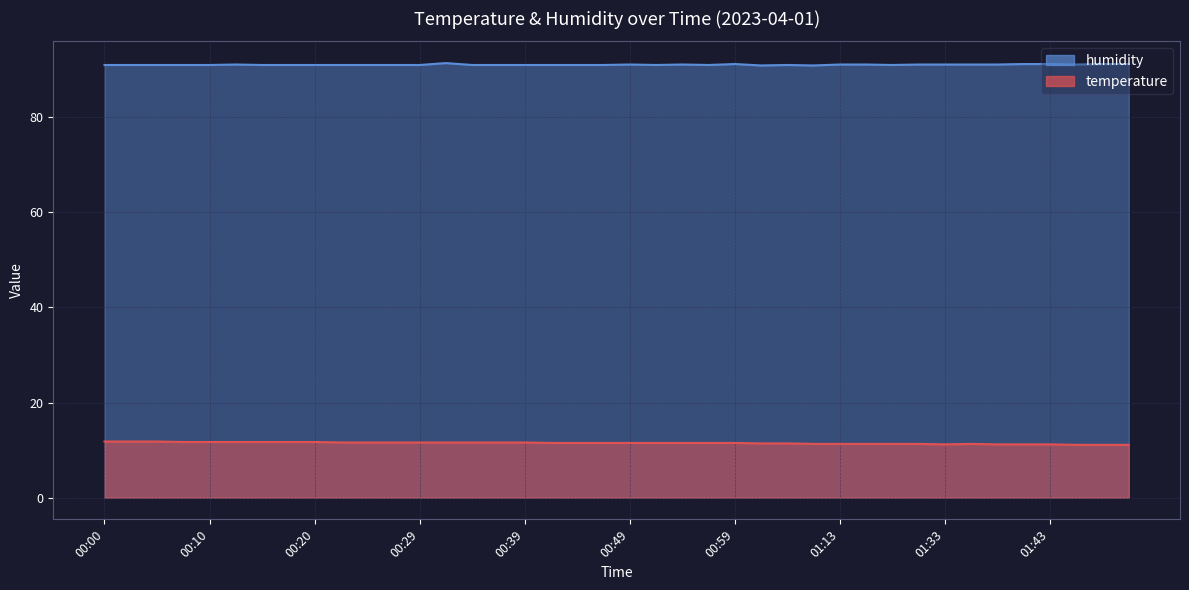

True or false: humidity has a value of 152.0 at 00:29.

False